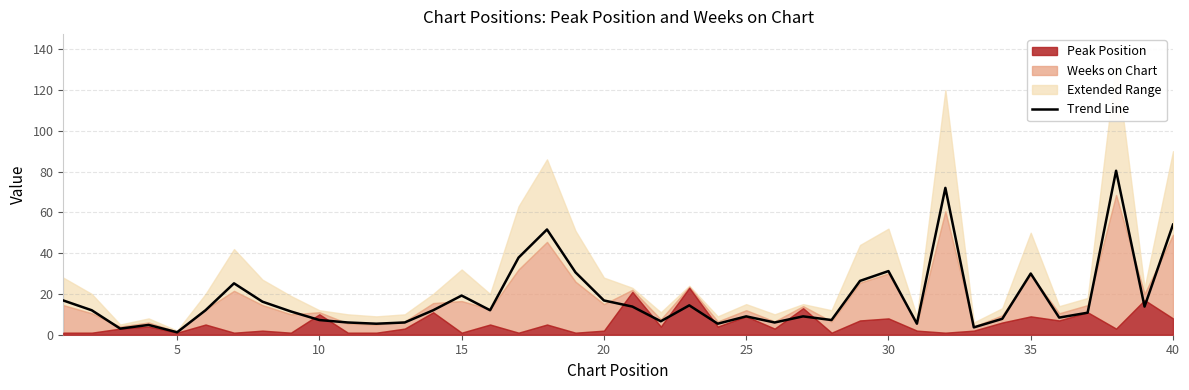

Reading left to right, list all the values displayed in this chart.

16.8	12.0	3.0	4.8	1.2	12.0	25.2	16.2	11.4	7.2	6.0	5.4	6.0	12.0	19.2	12.0	37.8	51.6	30.6	16.8	13.8	6.6	14.4	5.4	9.0	6.0	9.0	7.2	26.4	31.2	5.4	72.0	3.6	7.8	30.0	8.4	10.8	80.4	13.8	54.0